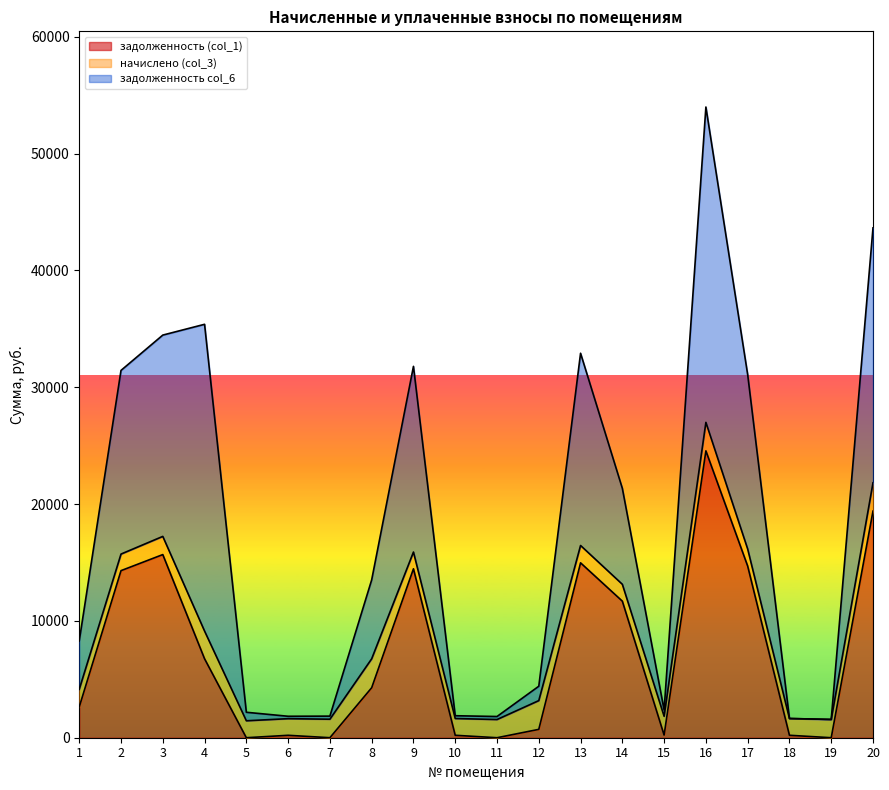

What is the value of the задолженность (col_1) point at the 16th from the left?

24555.1